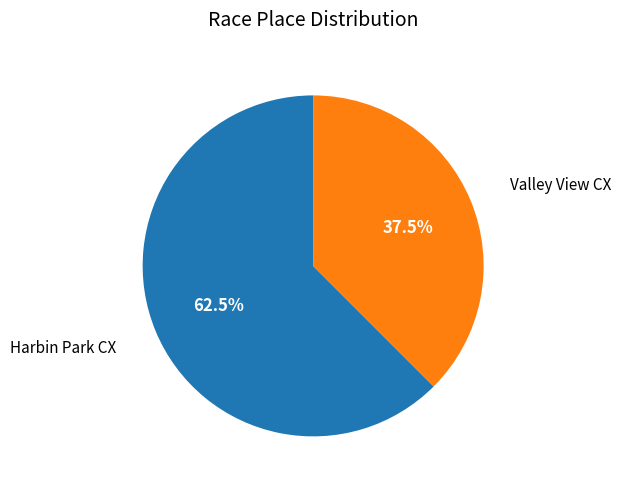

To the nearest percent, what is the average slice percentage?

50%